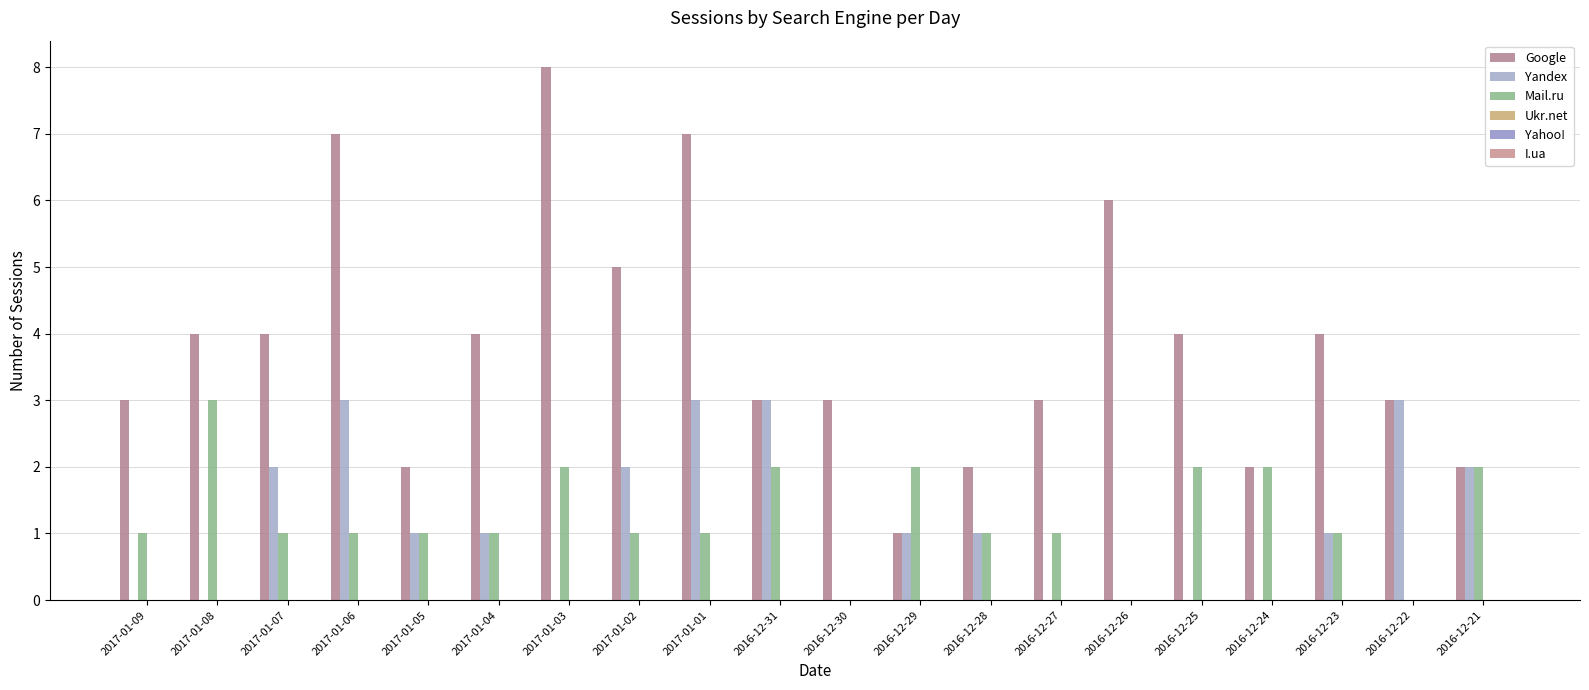

Are the bars horizontal?

No